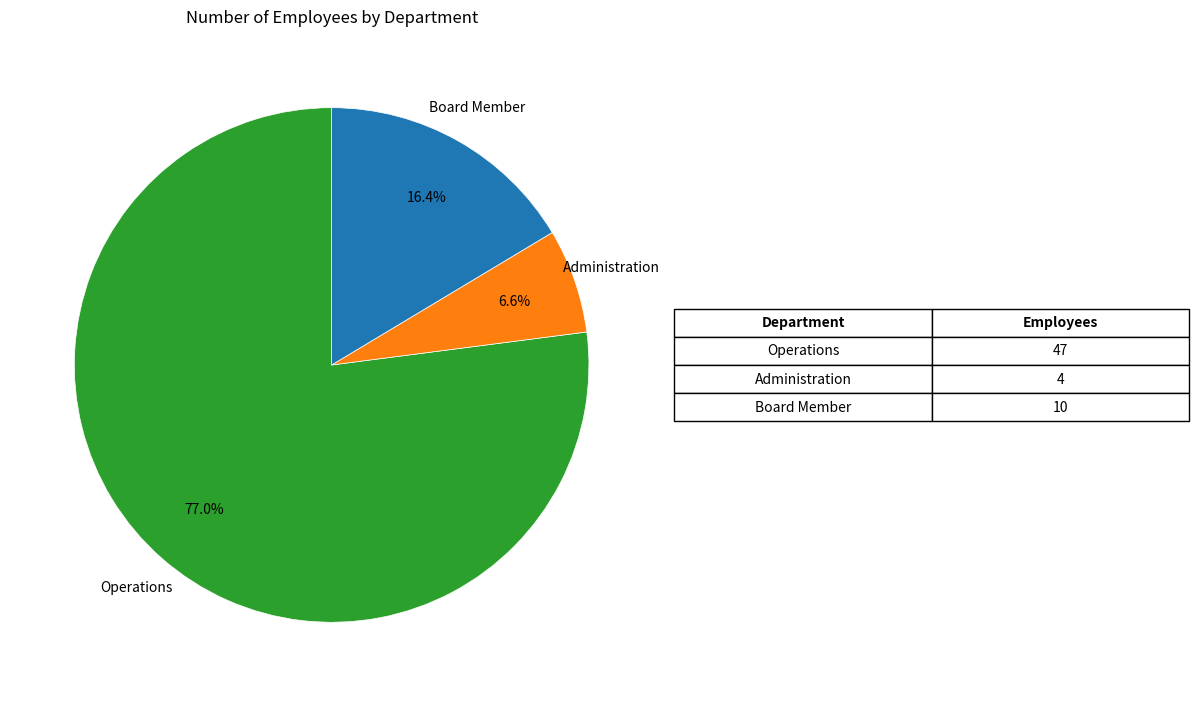

To the nearest percent, what is the difference between the Operations and Board Member slice percentages?

61%